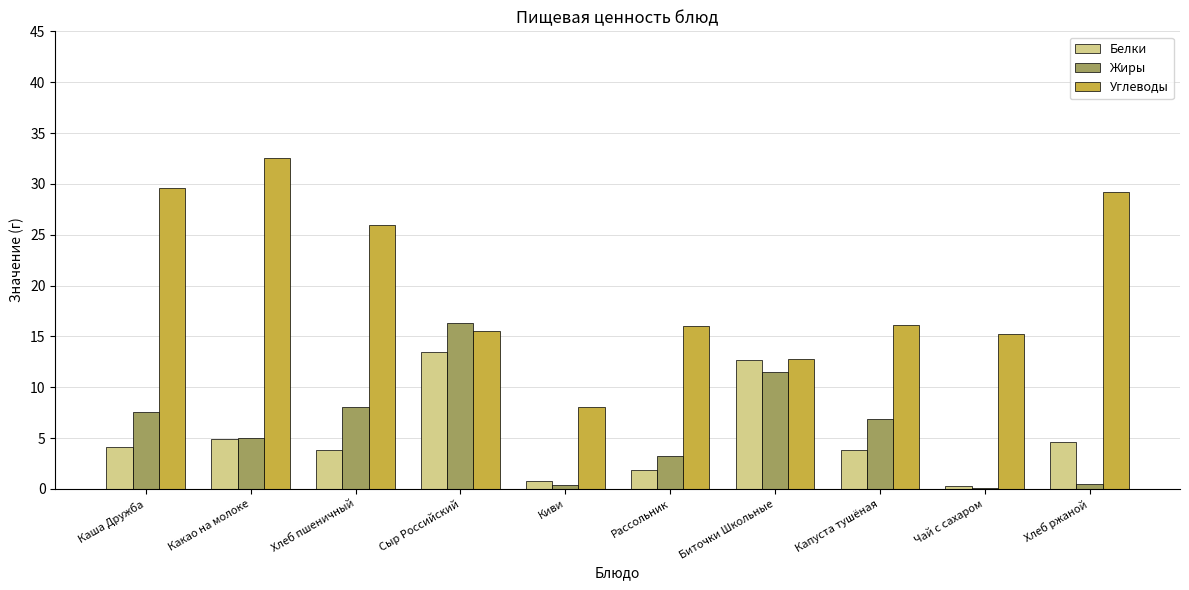

The Жиры series shows 6.9 at Капуста тушёная. True or false?

True